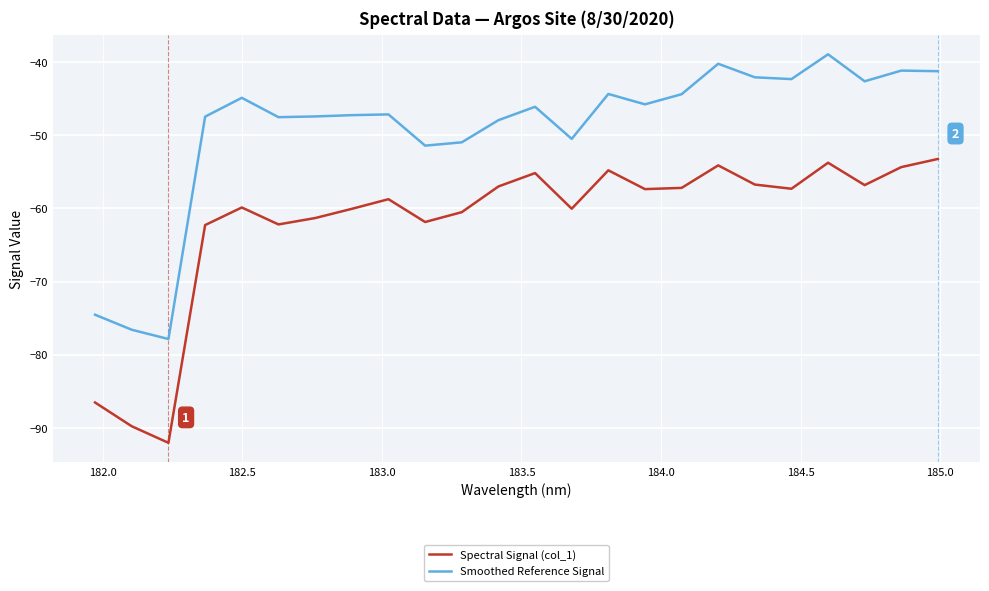

What is the highest value of the Smoothed Reference Signal series?

-38.9